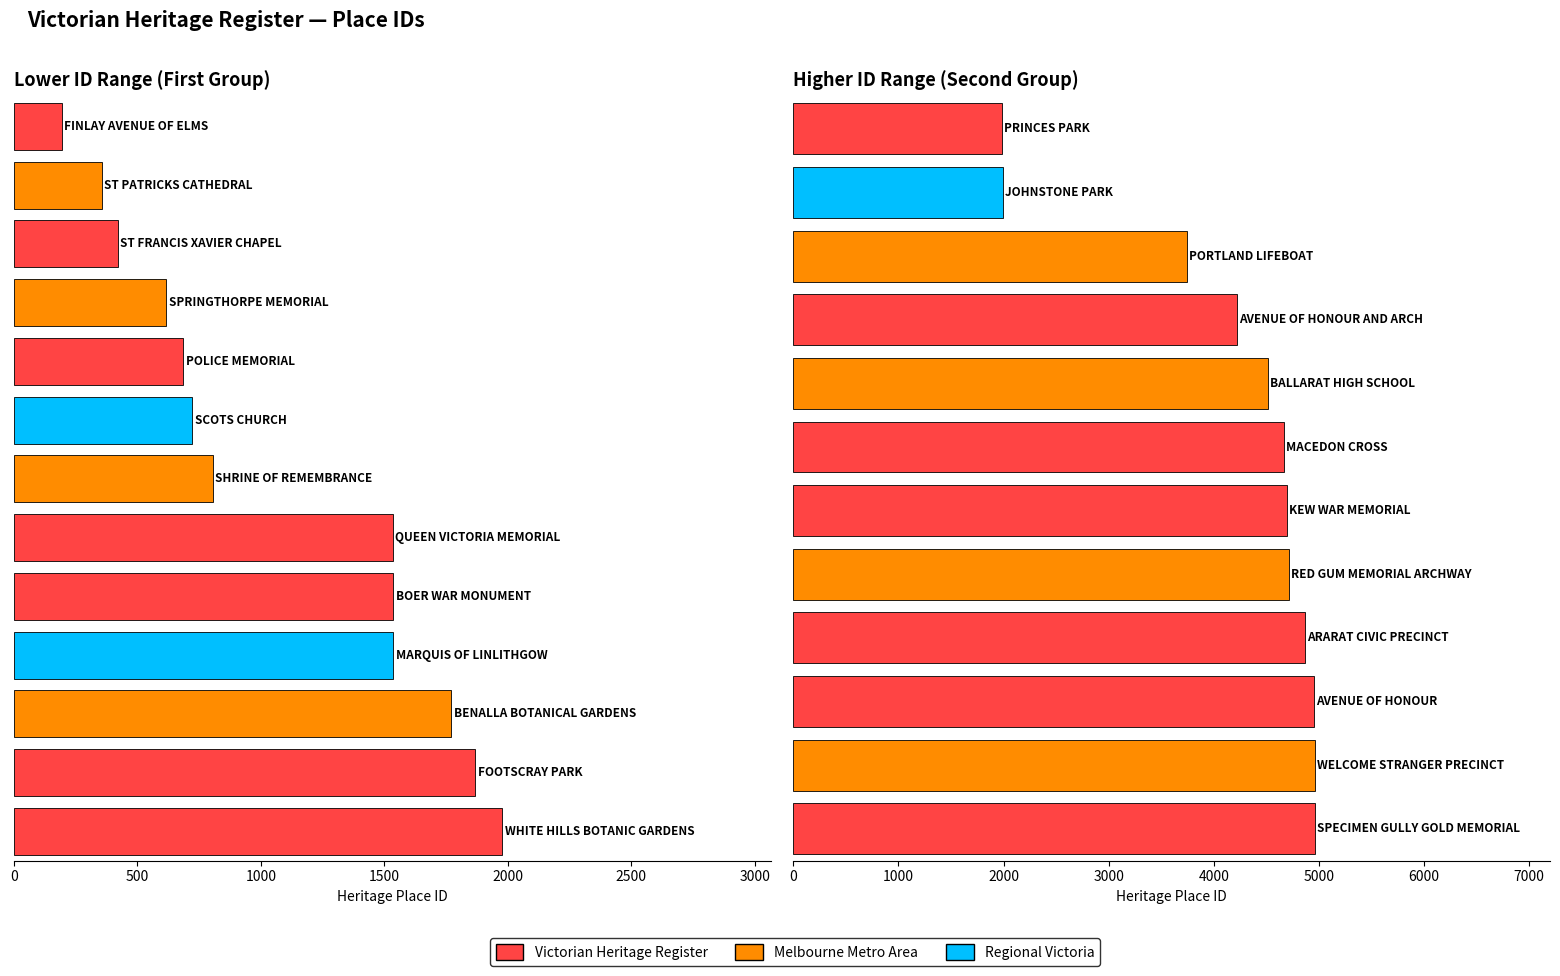

At which category does the chart reach its minimum across all series?

FINLAY AVENUE OF ELMS